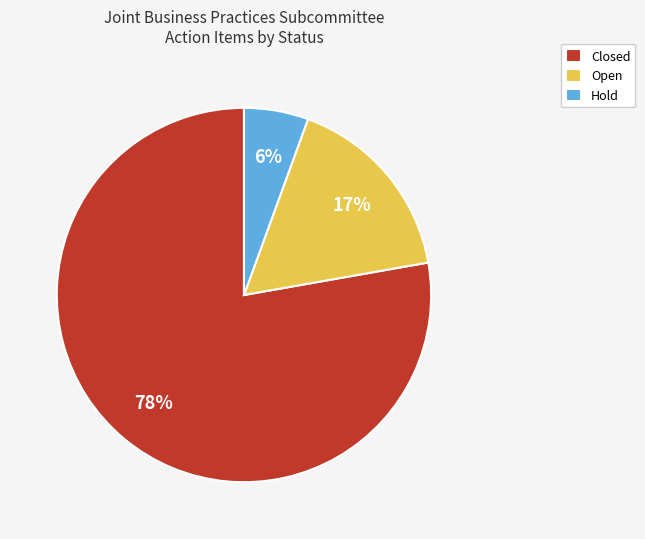

Is there any slice that represents more than half of the pie?

Yes